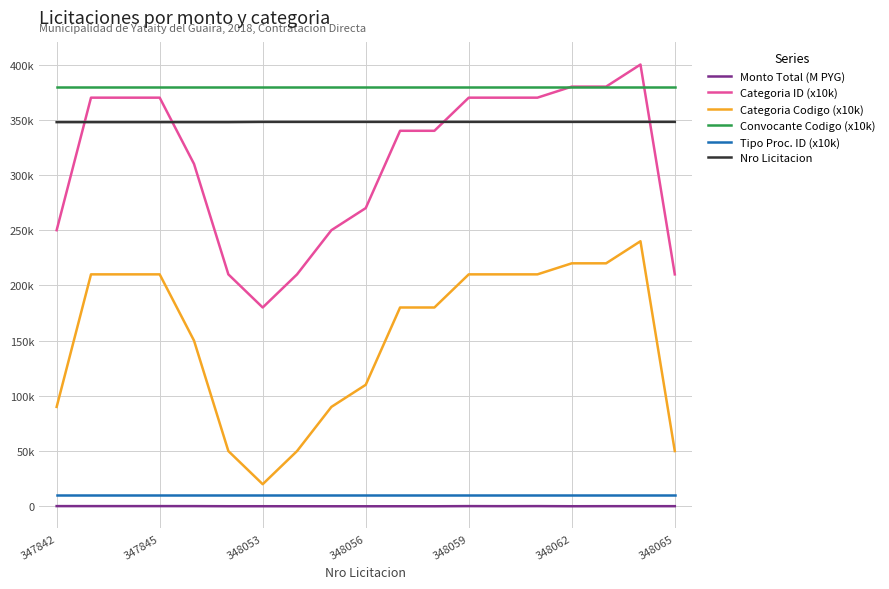

What is the value of the Categoria ID (x10k) point at the 3rd from the left?

370000.0